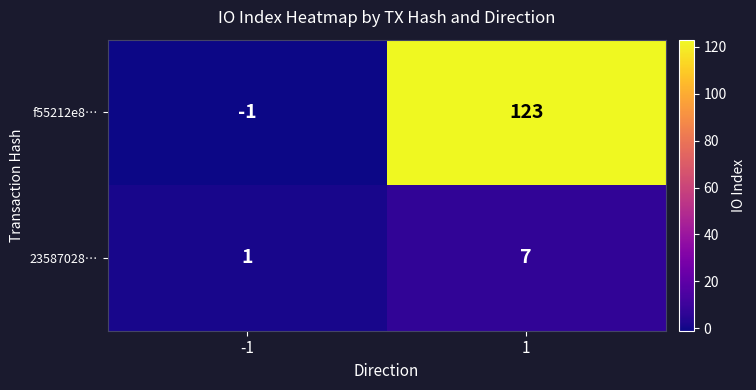

What is the sum of all 23587028… values?

8